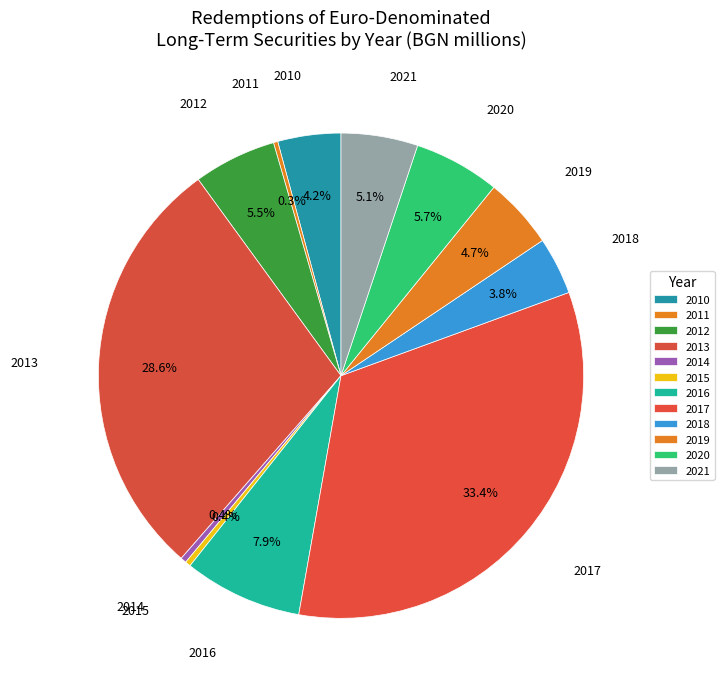

To the nearest percent, what is the difference between the 2010 and 2015 slice percentages?

4%